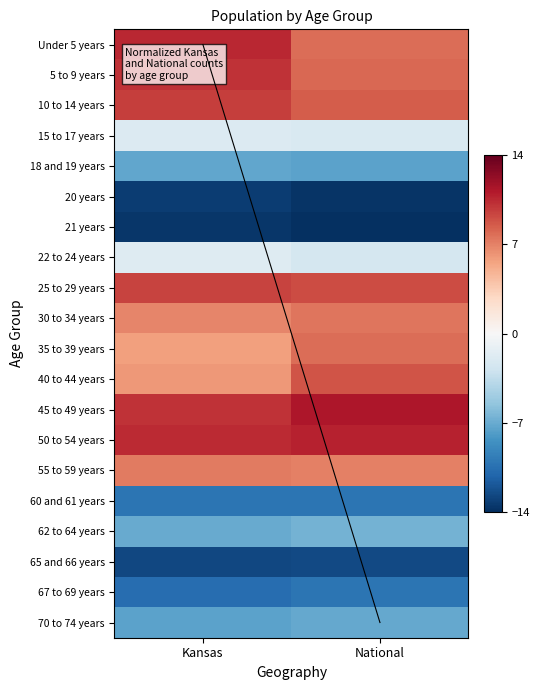

At which category is the sum across all series the highest?

Kansas